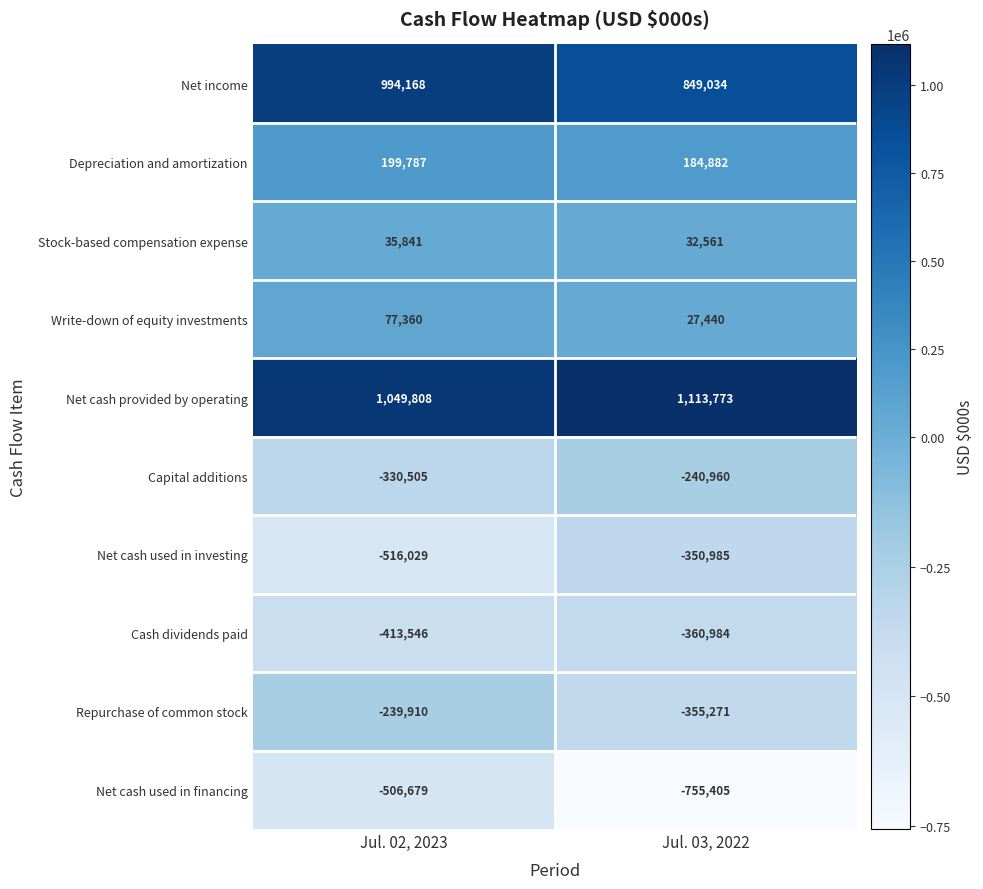

What is the sum of all Cash dividends paid values?

-774530